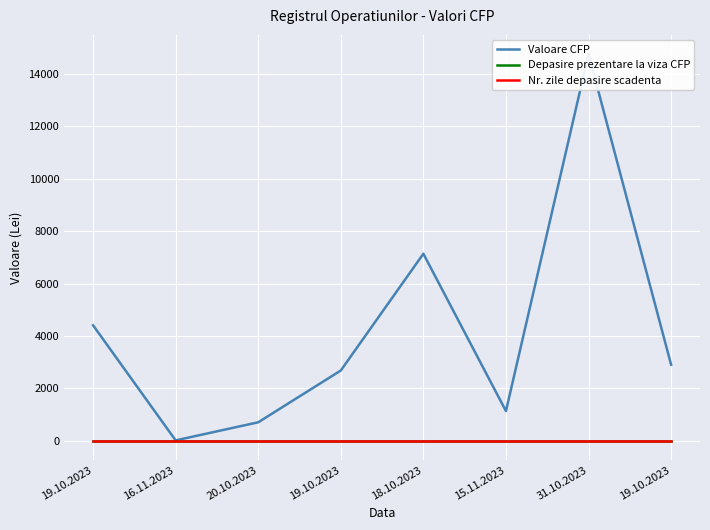

True or false: Valoare CFP and Nr. zile depasire scadenta cross at least once.

False